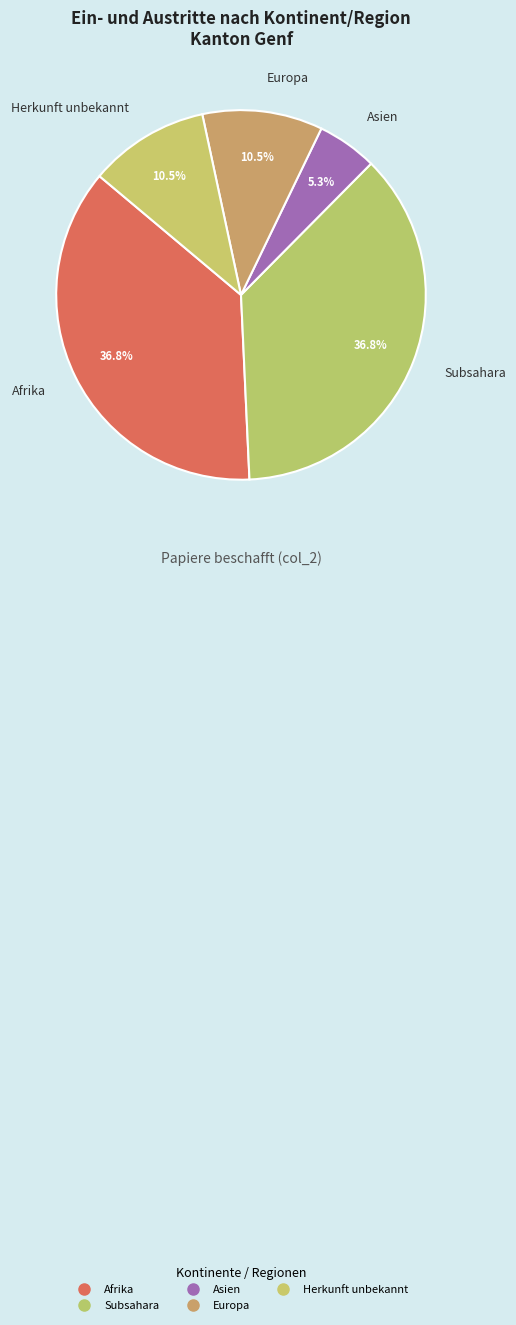

How many slices are in this pie chart?

5